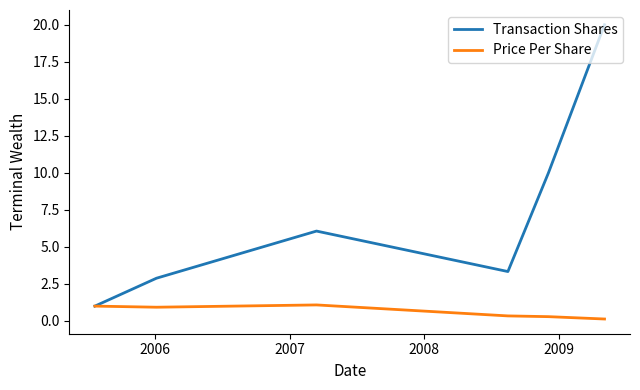

Which series has the largest total across all categories?

Transaction Shares